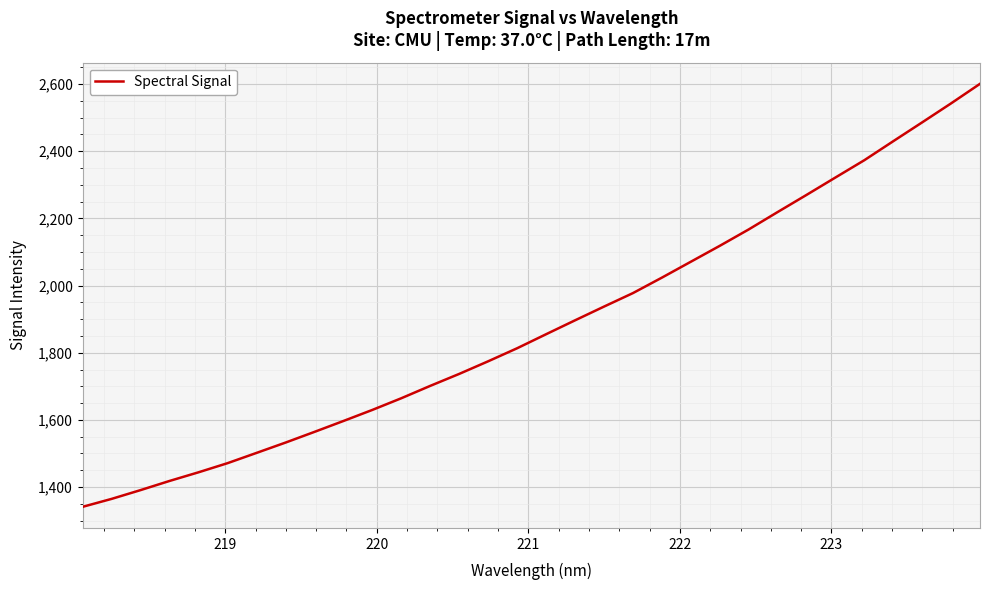

True or false: there are more than 1 points higher than both neighbors.

False